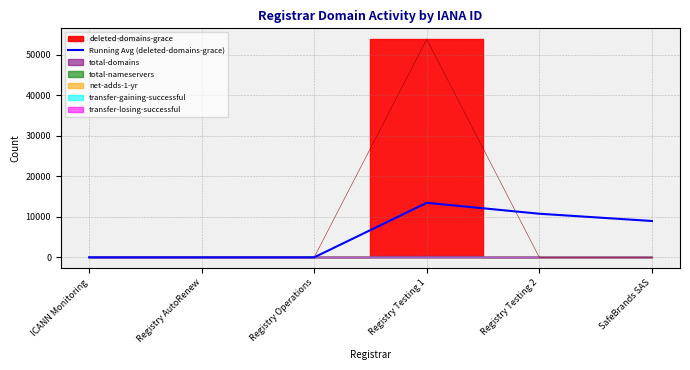

At which category does the chart reach its minimum across all series?

ICANN Monitoring